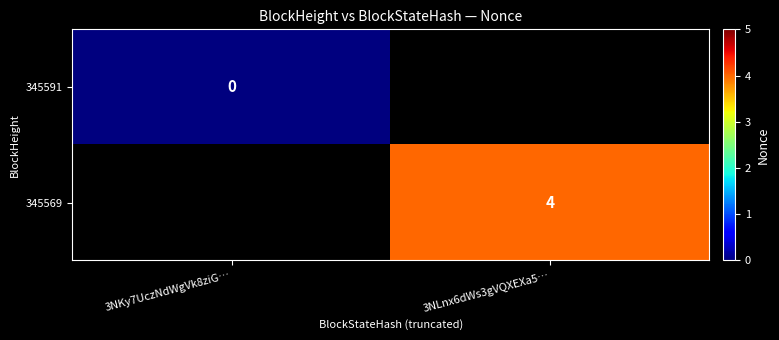

Is the value of 345591 at 3NKy7UczNdWgVk8ziG… greater than the value of 345569 at 3NLnx6dWs3gVQXEXa5…?

No